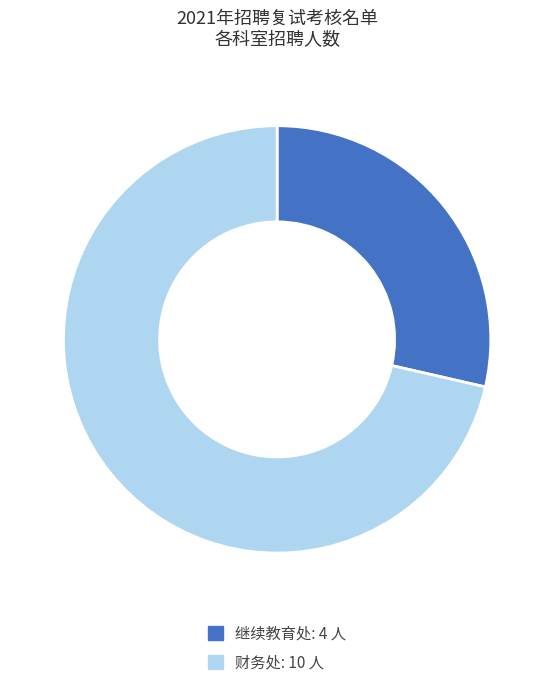

Is the sum of 继续教育处 and 财务处 greater than half?

Yes